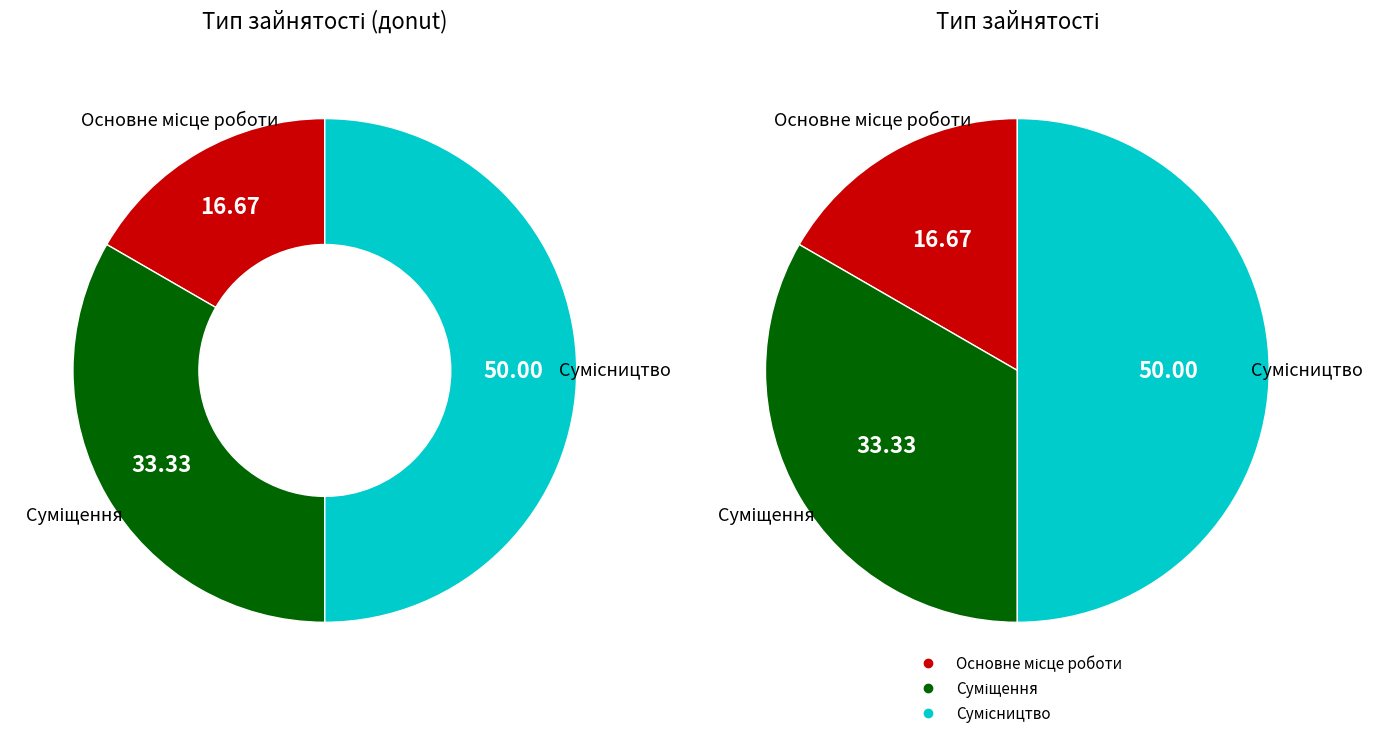

How many segments does this pie chart have?

3